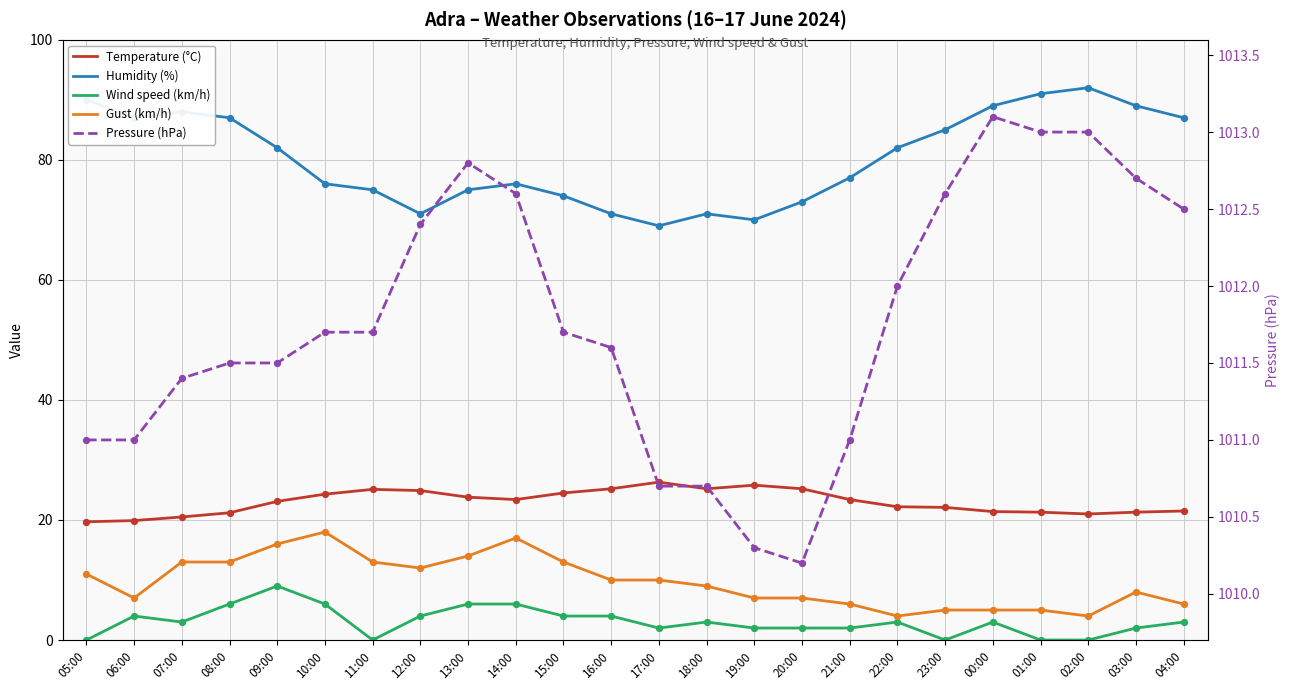

Which series has the largest total across all categories?

Pressure (hPa)